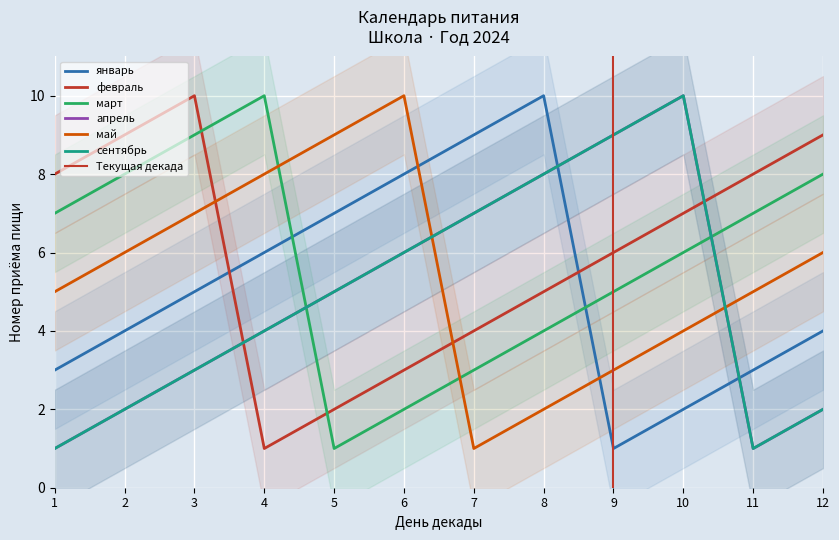

At how many categories does at least one series exceed 4?

12